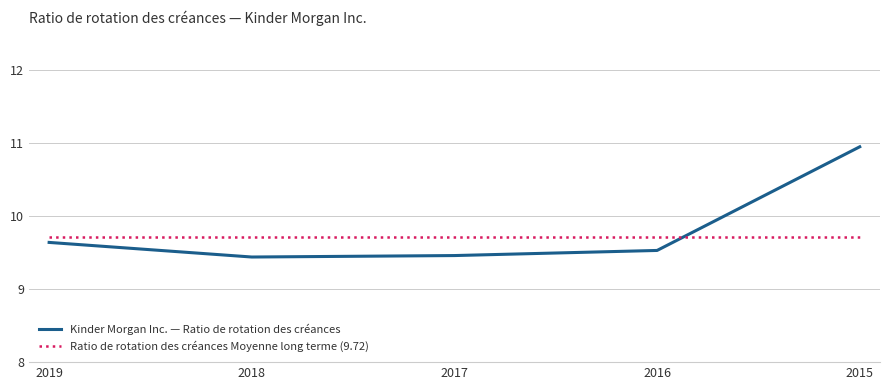

Where is Kinder Morgan Inc. — Ratio de rotation des créances nearest to the value 10?

2019